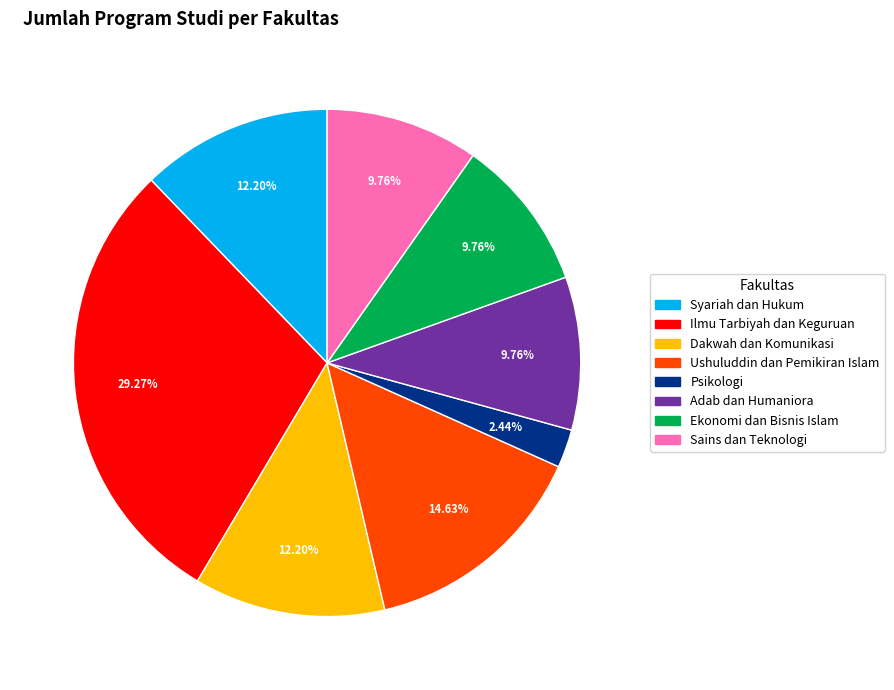

What portion of the pie excludes Ushuluddin dan Pemikiran Islam?

85.4%